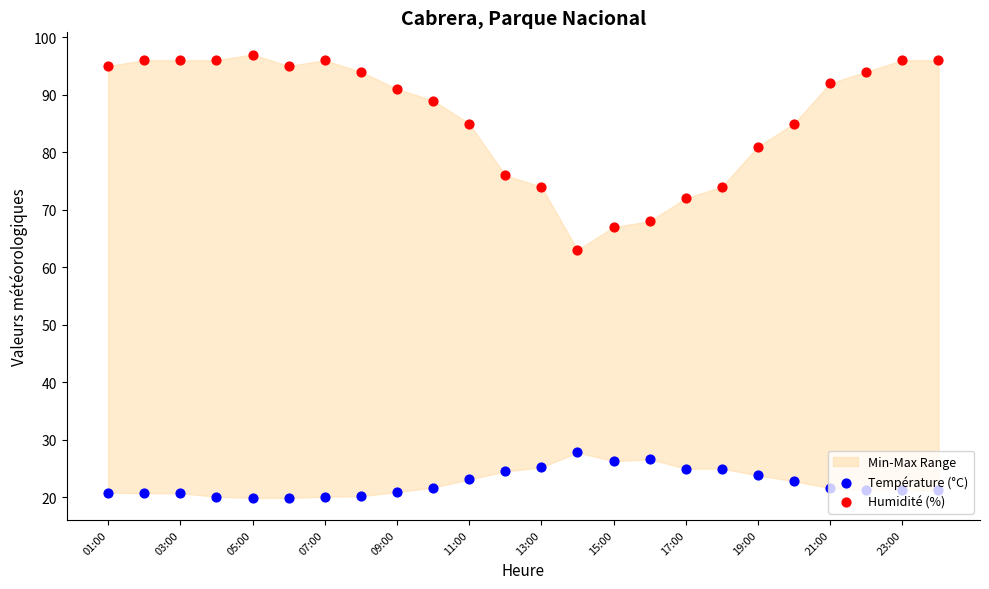

Which series reaches the maximum Y coordinate?

Humidité (%)